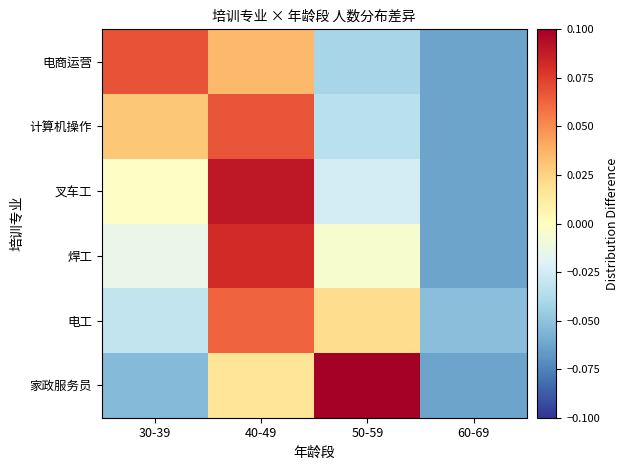

Count the number of categories in the chart.

4